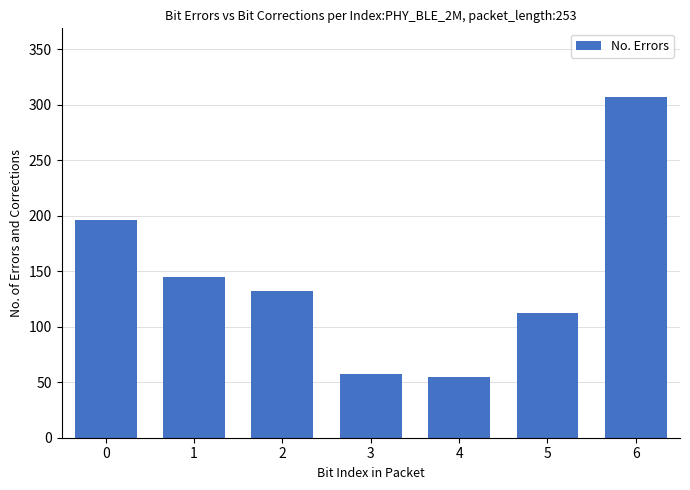

Reading left to right, extract all data points from this chart.

196.0	145.2	132.5	57.0	54.6	112.5	307.3